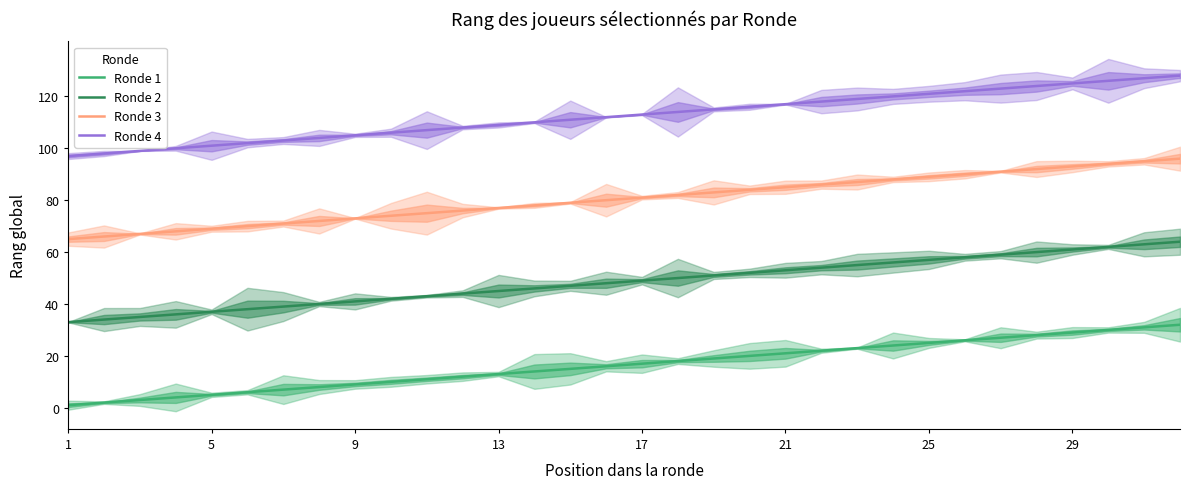

Does the chart display data point markers on the line(s)?

No